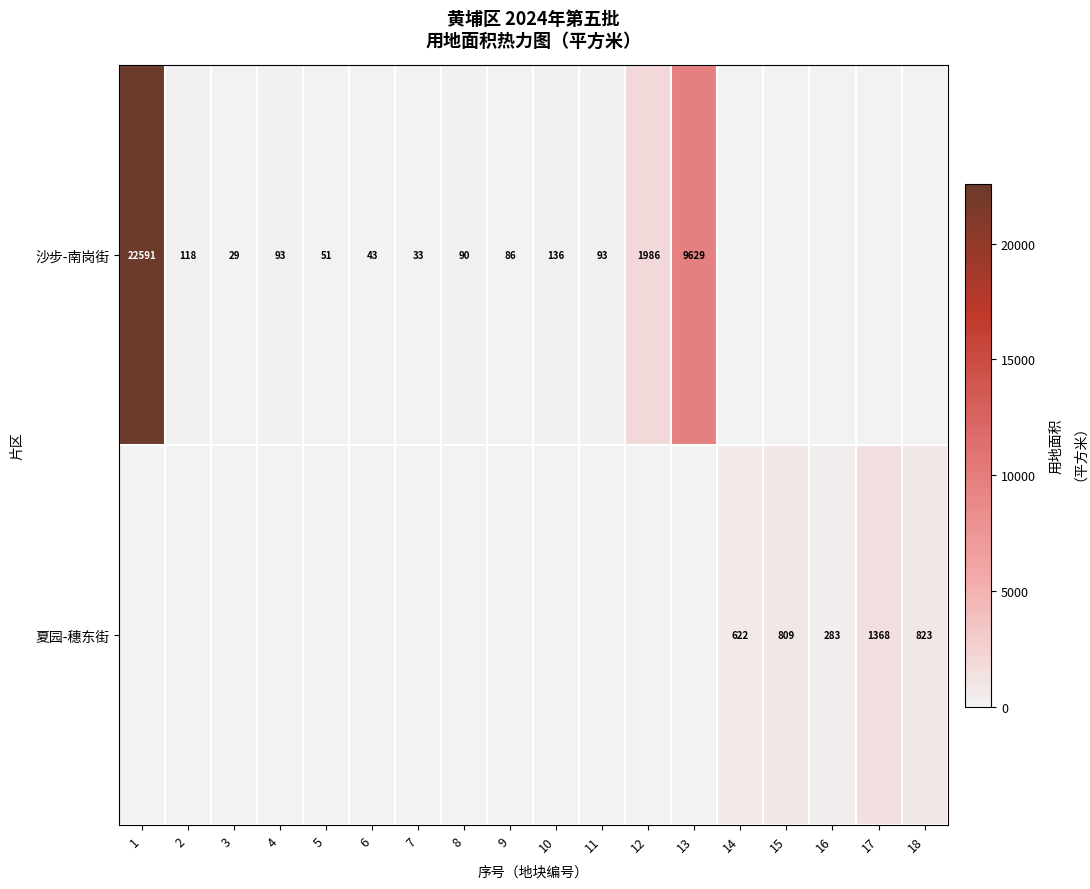

True or false: 沙步-南岗街 has a value of 43 at 6.

True